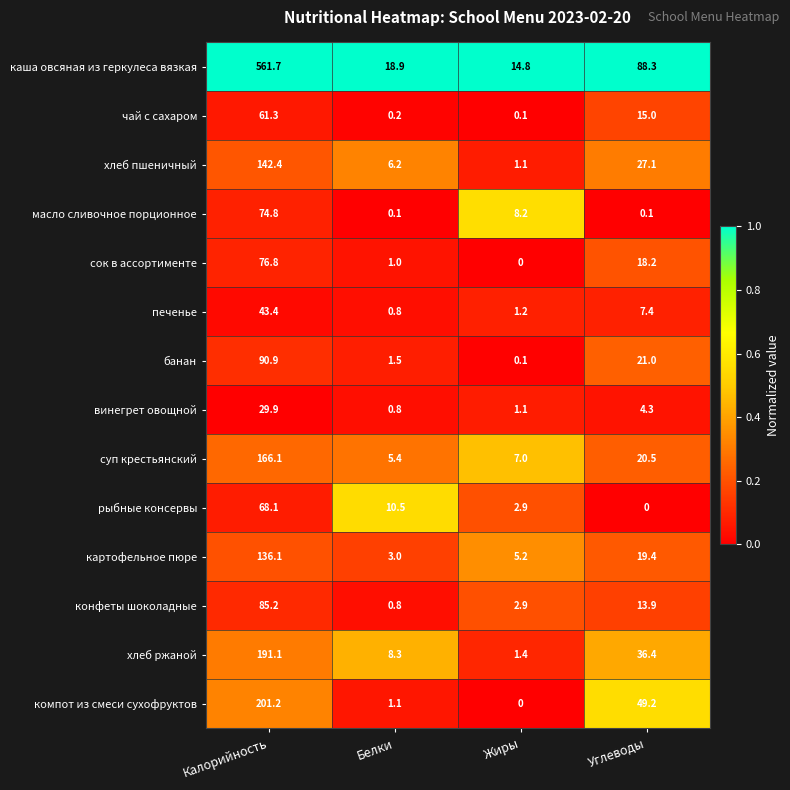

Where does the конфеты шоколадные series first go above 13?

Калорийность